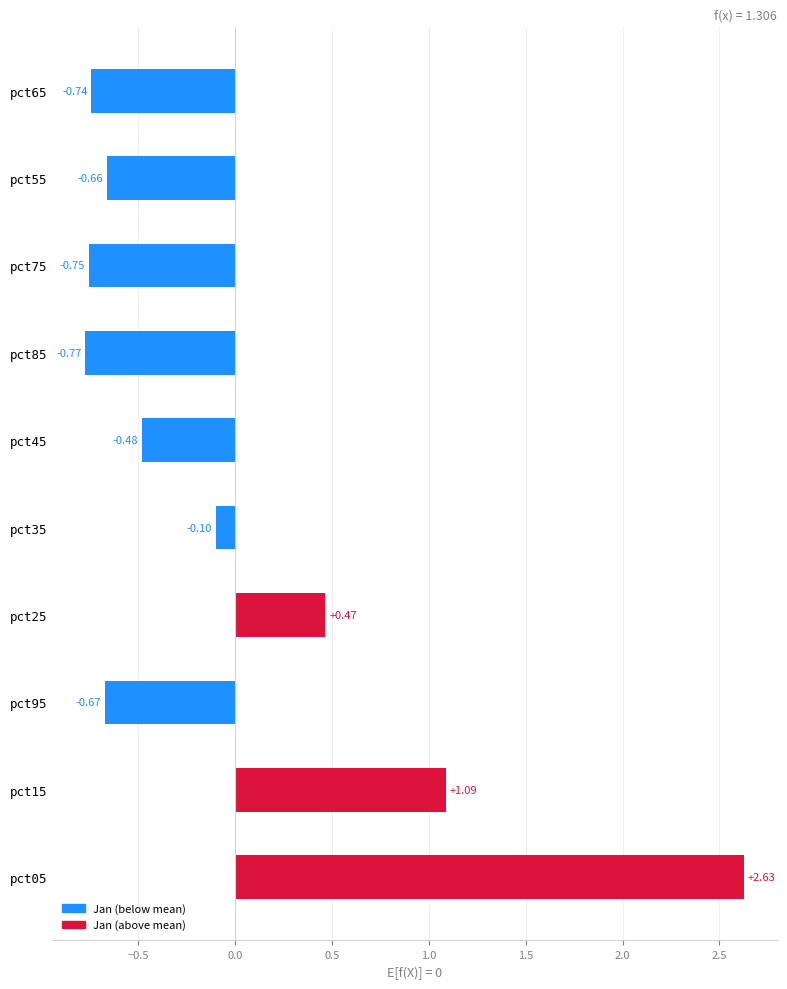

Rank the categories by value from highest to lowest.

pct05, pct15, pct25, pct35, pct45, pct55, pct95, pct65, pct75, pct85